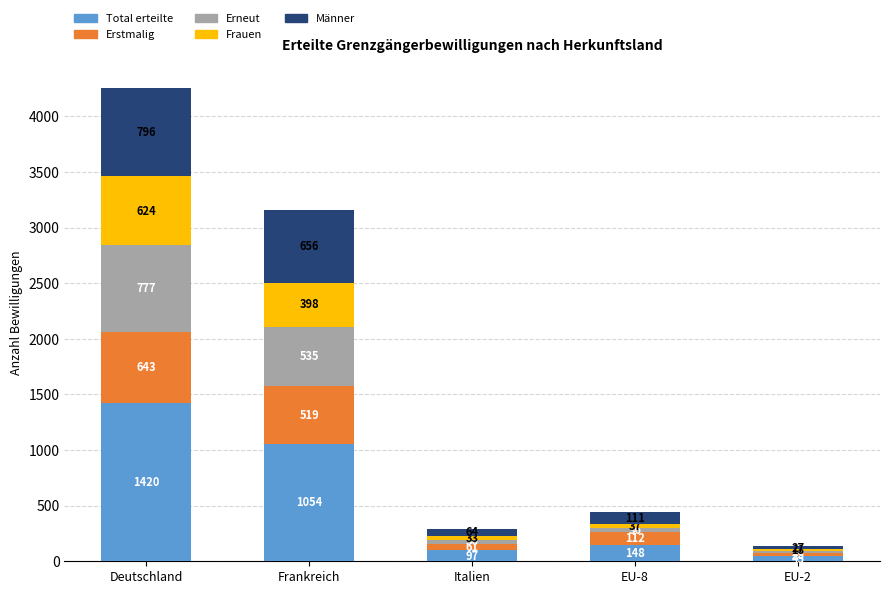

How many series are shown in this chart?

5